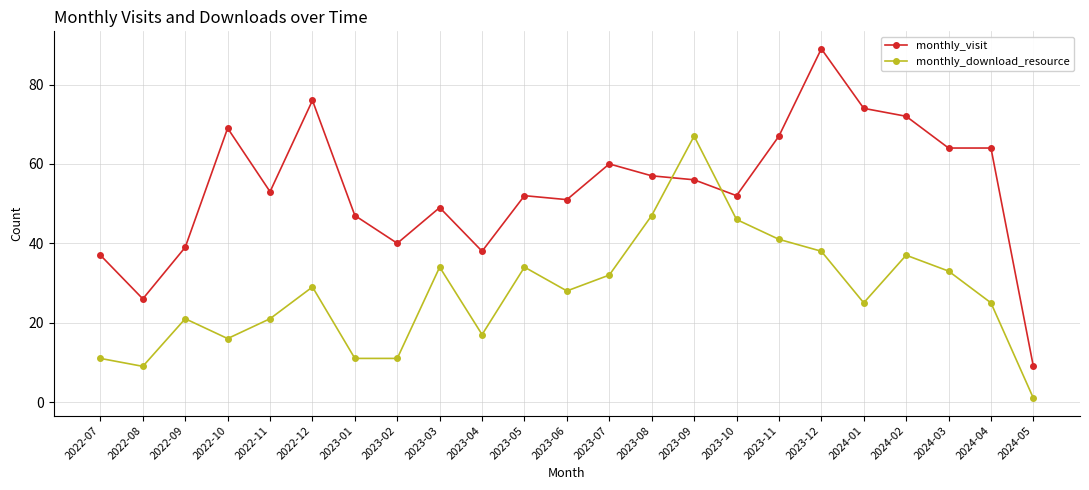

True or false: monthly_visit and monthly_download_resource cross at least once.

True